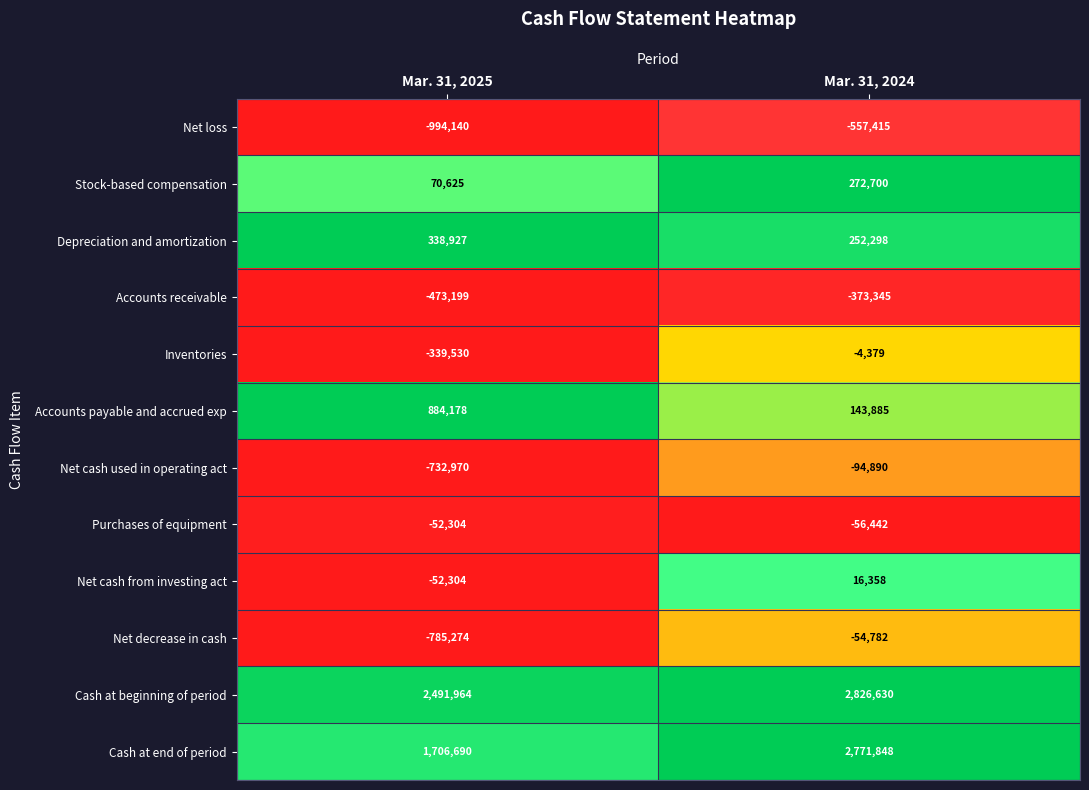

At which label is Cash at end of period closest to 2239269?

Mar. 31, 2025